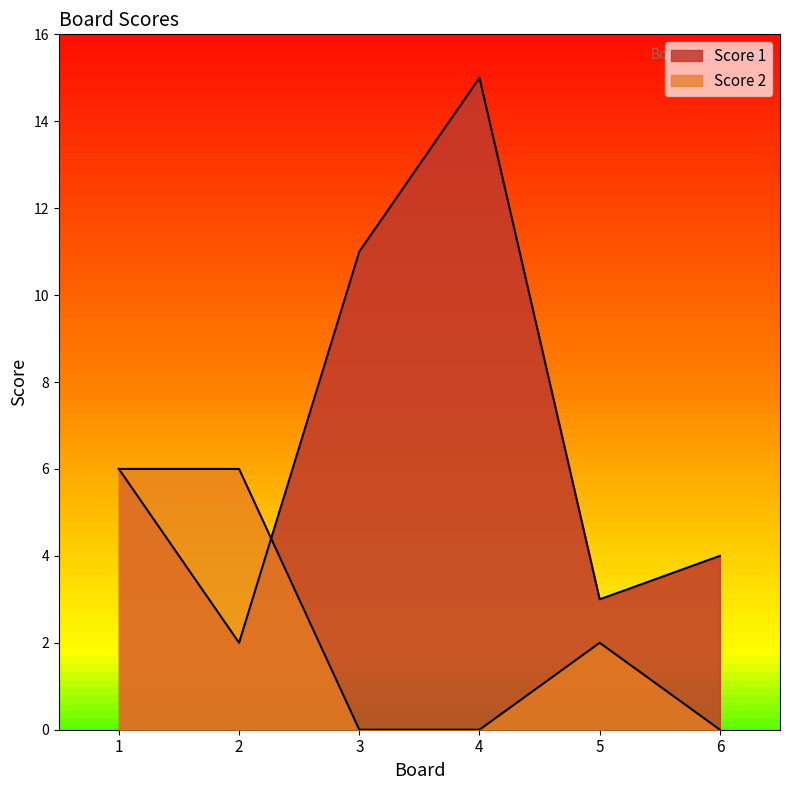

The value of Score 2 at 6 is 0. True or false?

True